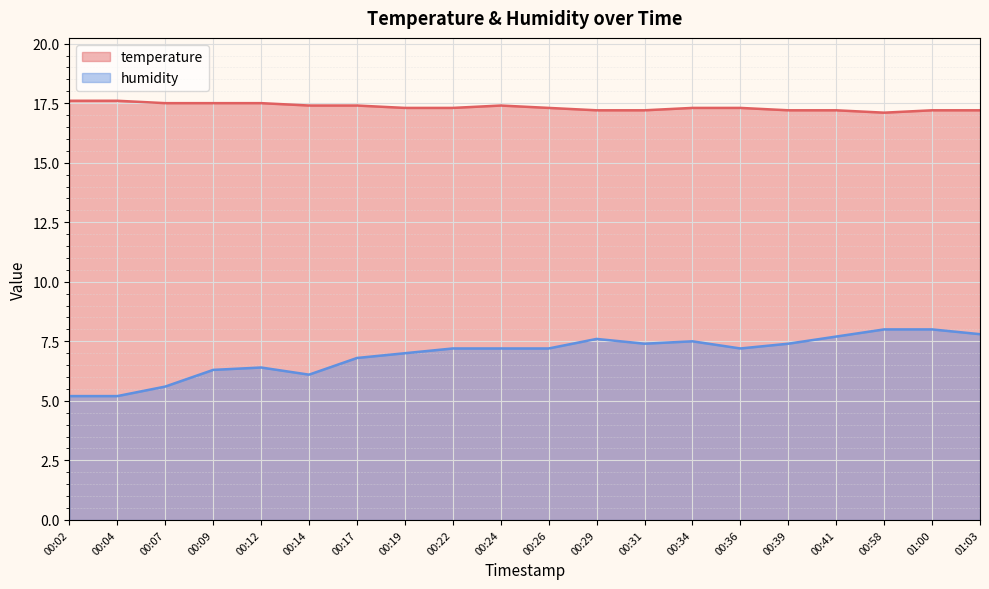

What is the label of the 10th point from the left?

00:24